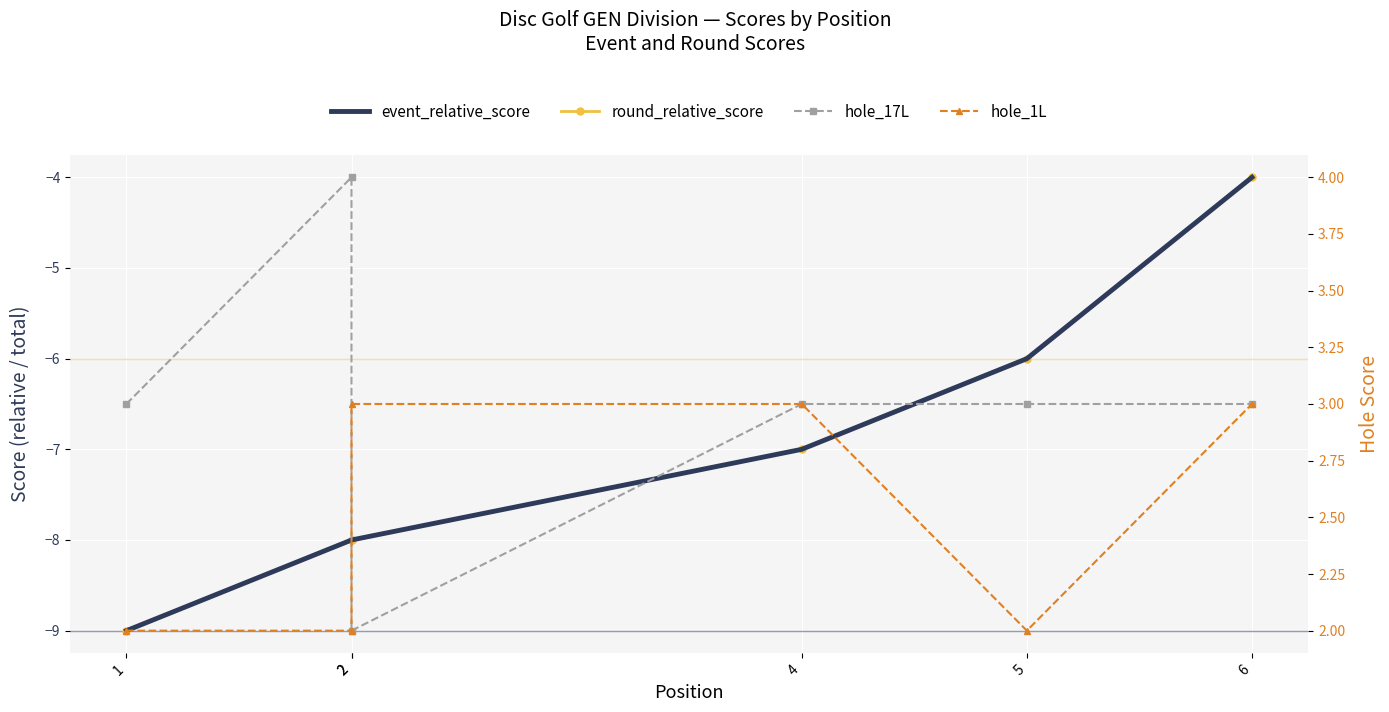

Where does the hole_17L series first go above 3?

2